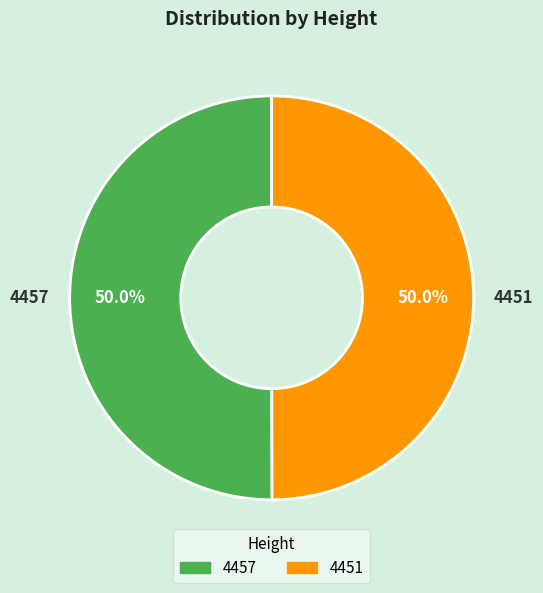

What is the ratio of the value at 4457 to the value at 4451?

1.0